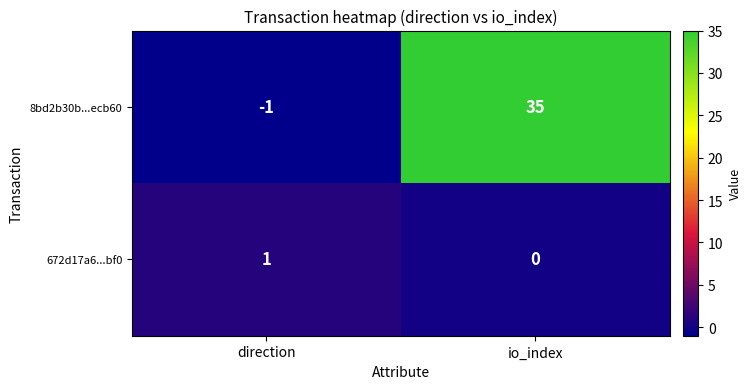

What is the sum of all 8bd2b30b...ecb60 values?

34